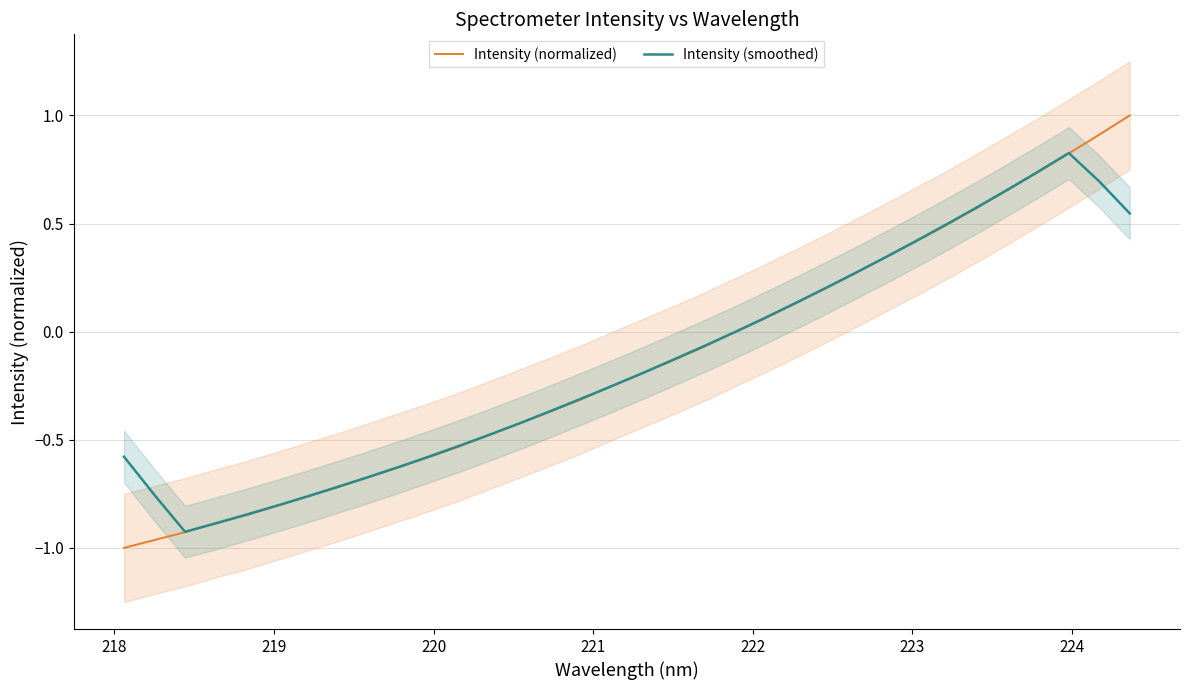

How many values in Intensity (smoothed) are below zero?

21